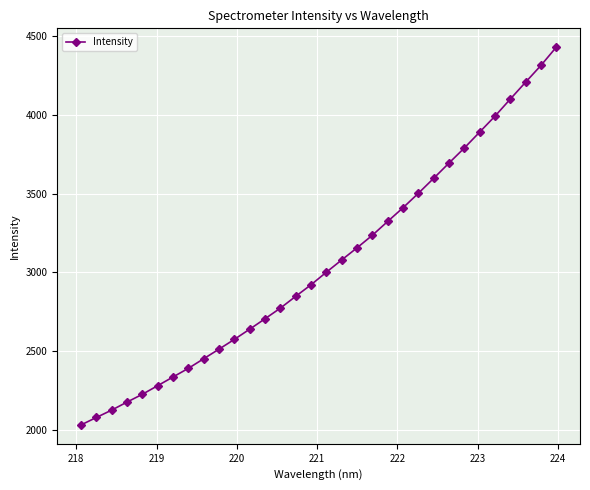

True or false: there are more than 0 points higher than both neighbors.

False